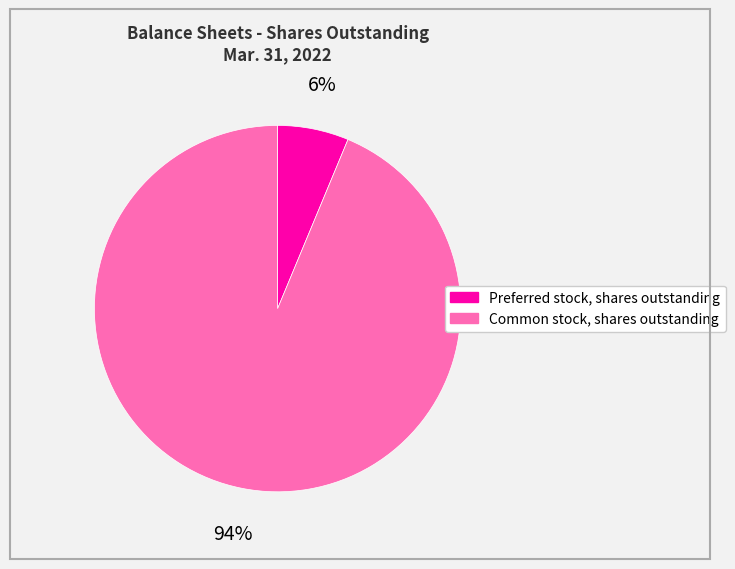

Is the sum of Preferred stock, shares outstanding and Common stock, shares outstanding greater than half?

Yes